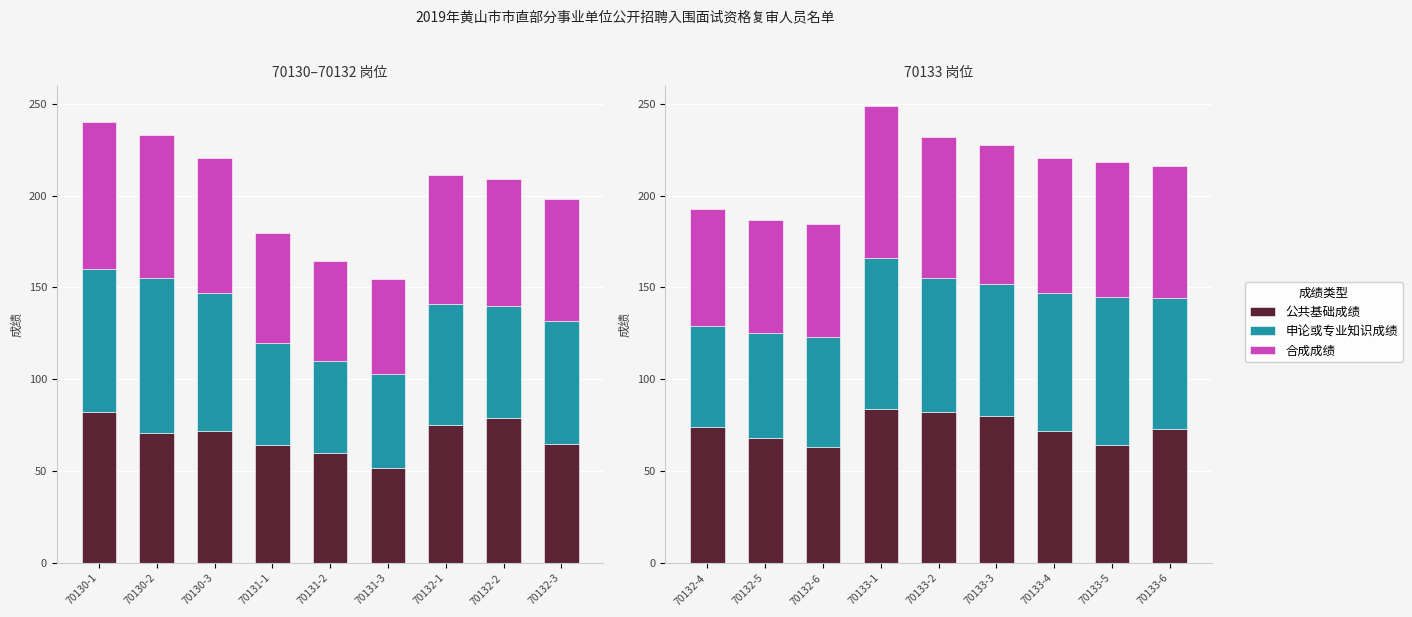

Is it true that 公共基础成绩 equals 23.1 at 70133-6?

False